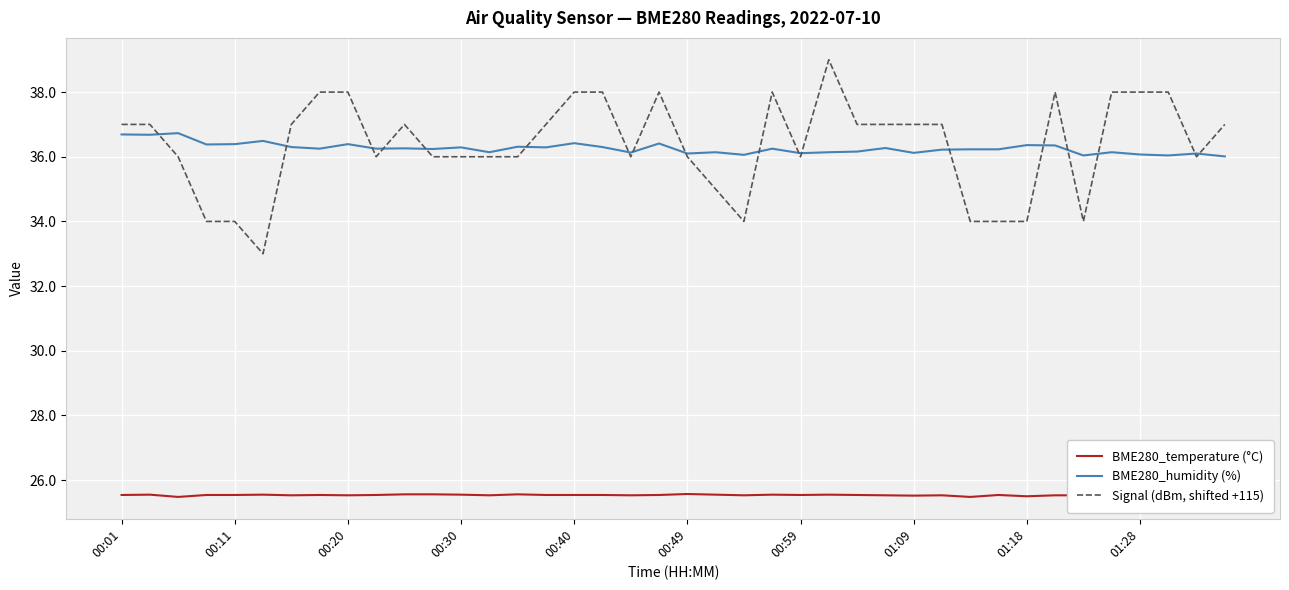

Is it true that Signal (dBm, shifted +115) equals 37.0 at 00:01?

True